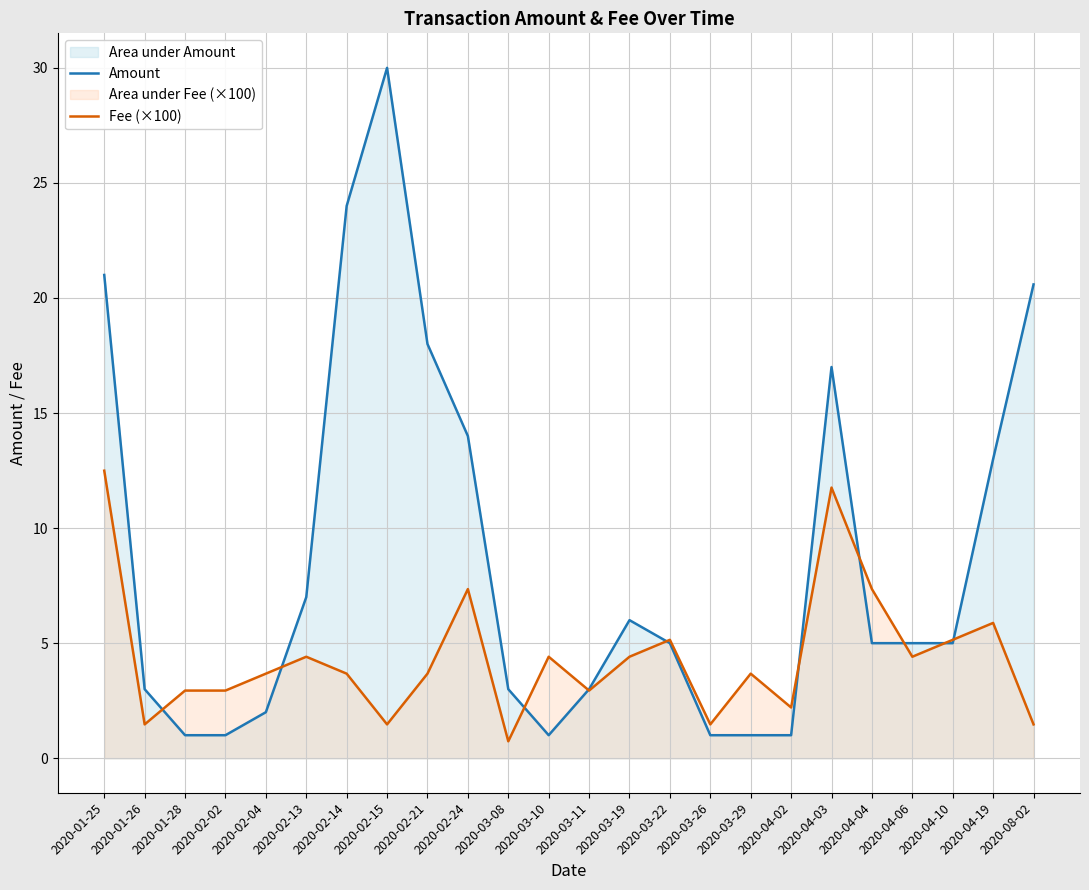

Count the number of data series in this chart.

2